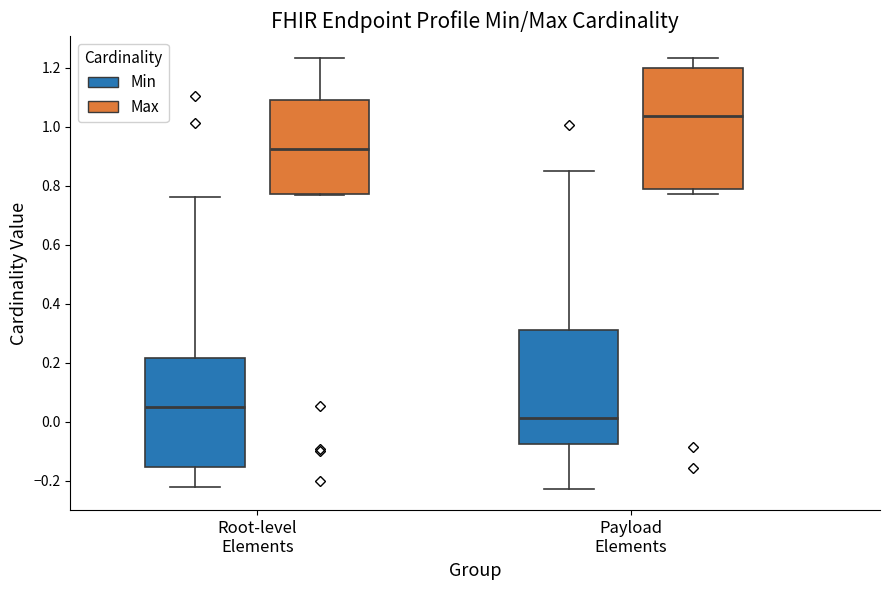

Where does the lower whisker of the box for Root-level Elements (Min) end on the y-axis? The values are not printed on the chart, so give them approximately, as read against the axis.

-0.22